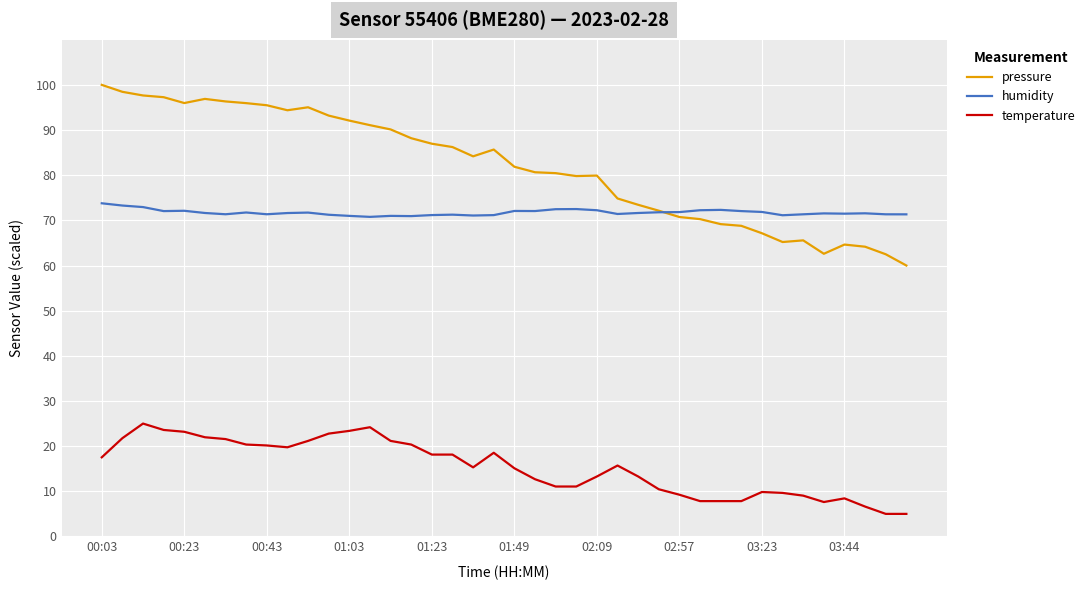

What is the lowest value of the humidity series?

70.8